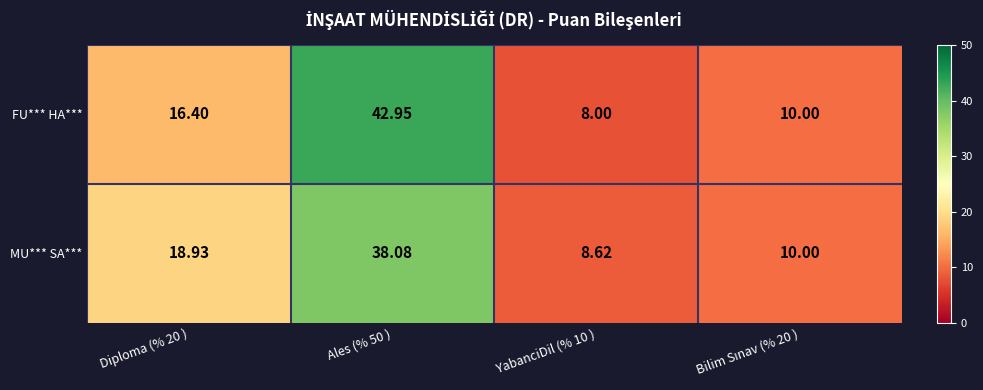

Rank the series by their average value, from highest to lowest.

FU*** HA***, MU*** SA***